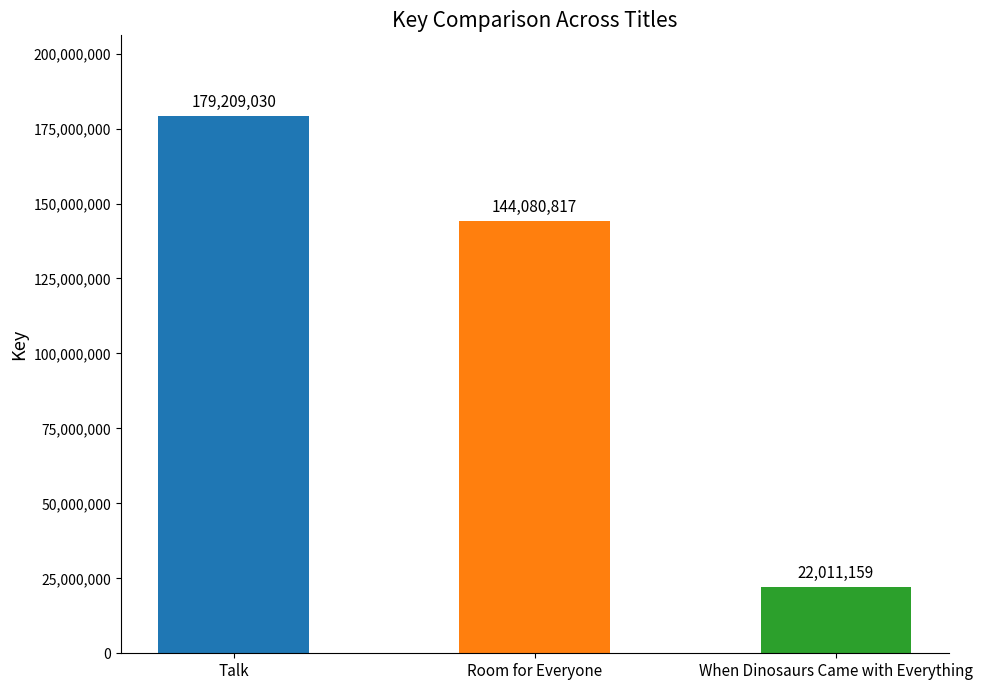

Which label corresponds to the smallest value in the chart?

When Dinosaurs Came with Everything